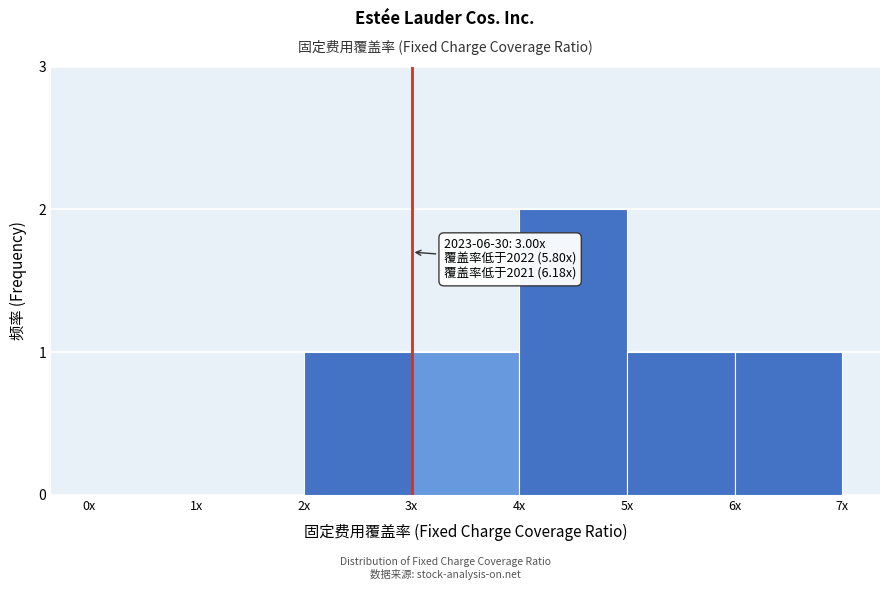

Reading right to left, what are all the values shown in this chart?

6x=1	5x=1	4x=2	3x=1	2x=1	1x=0	0x=0